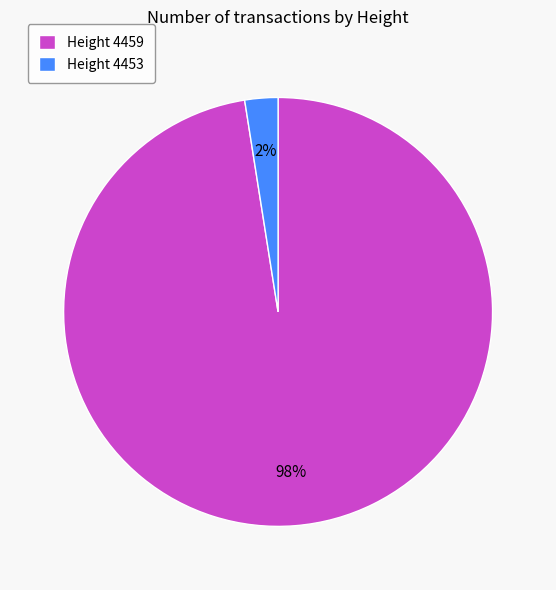

To the nearest percent, what percentage of the pie is Height 4459?

98%